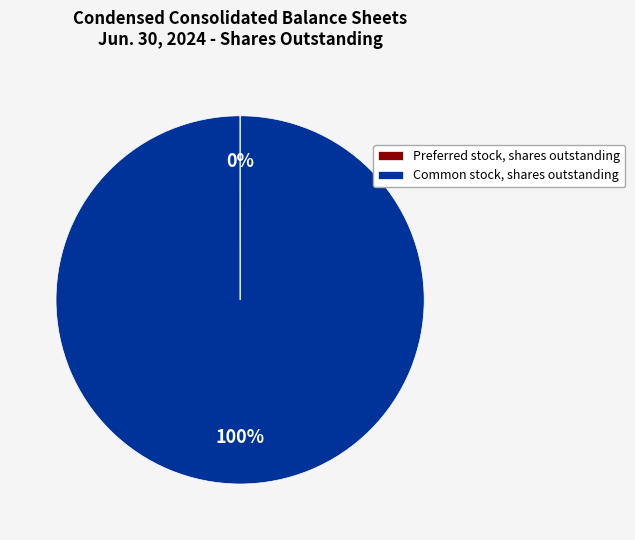

To the nearest percent, what is the difference between the largest and smallest slice percentages?

100%